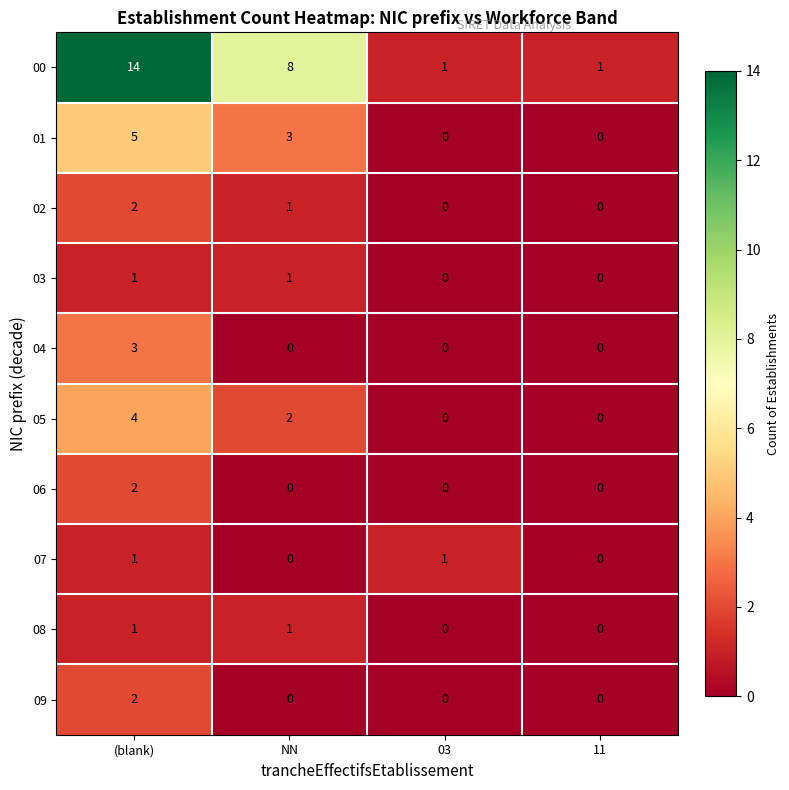

What is the average value of the 00 series?

6